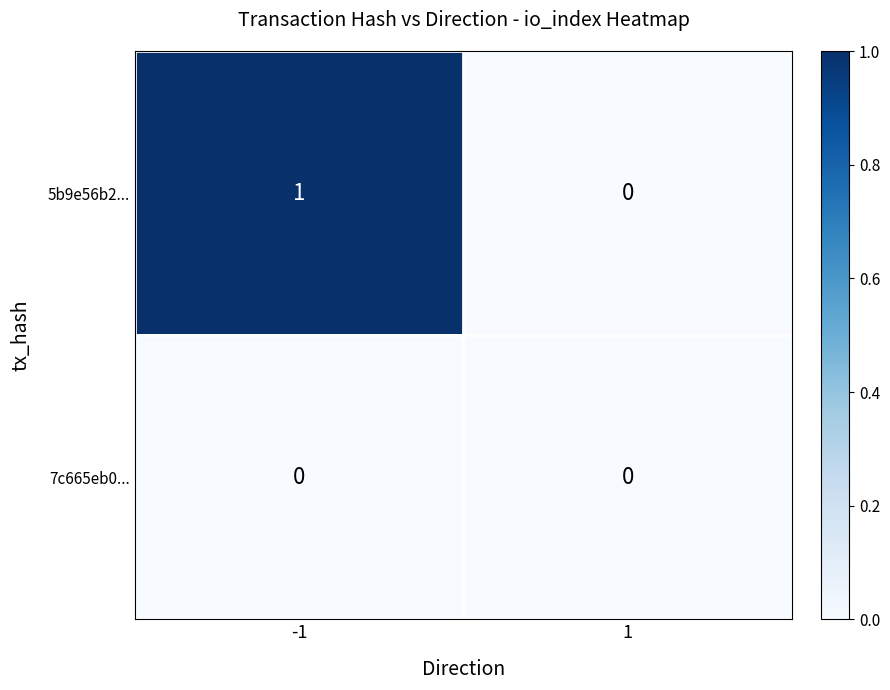

Which series has the largest total across all categories?

5b9e56b2...